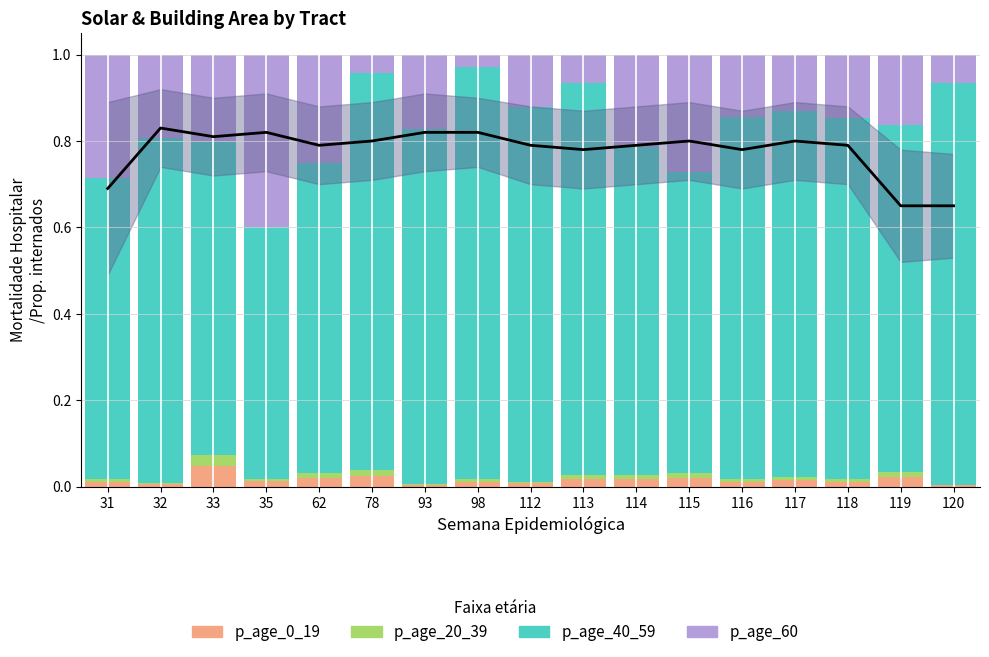

What is the approximate value of p_age_40_59 at 93?

0.8